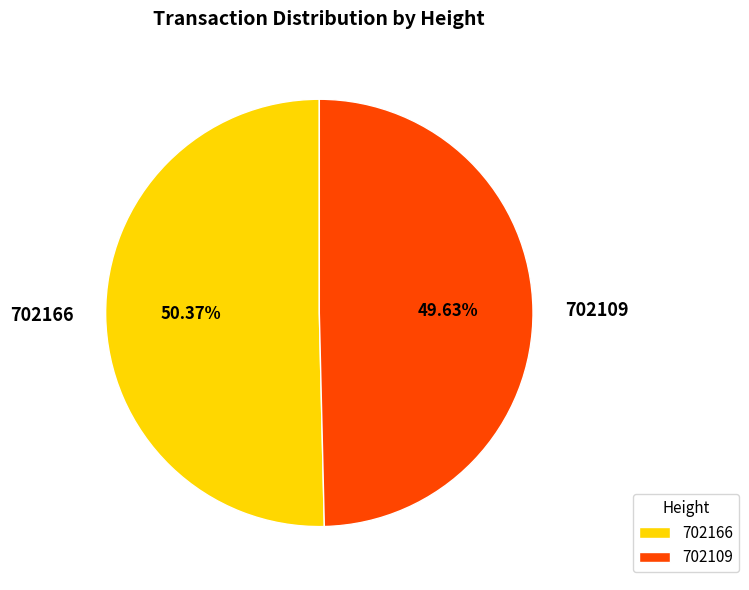

True or false: 702109 accounts for 57% of the total.

False